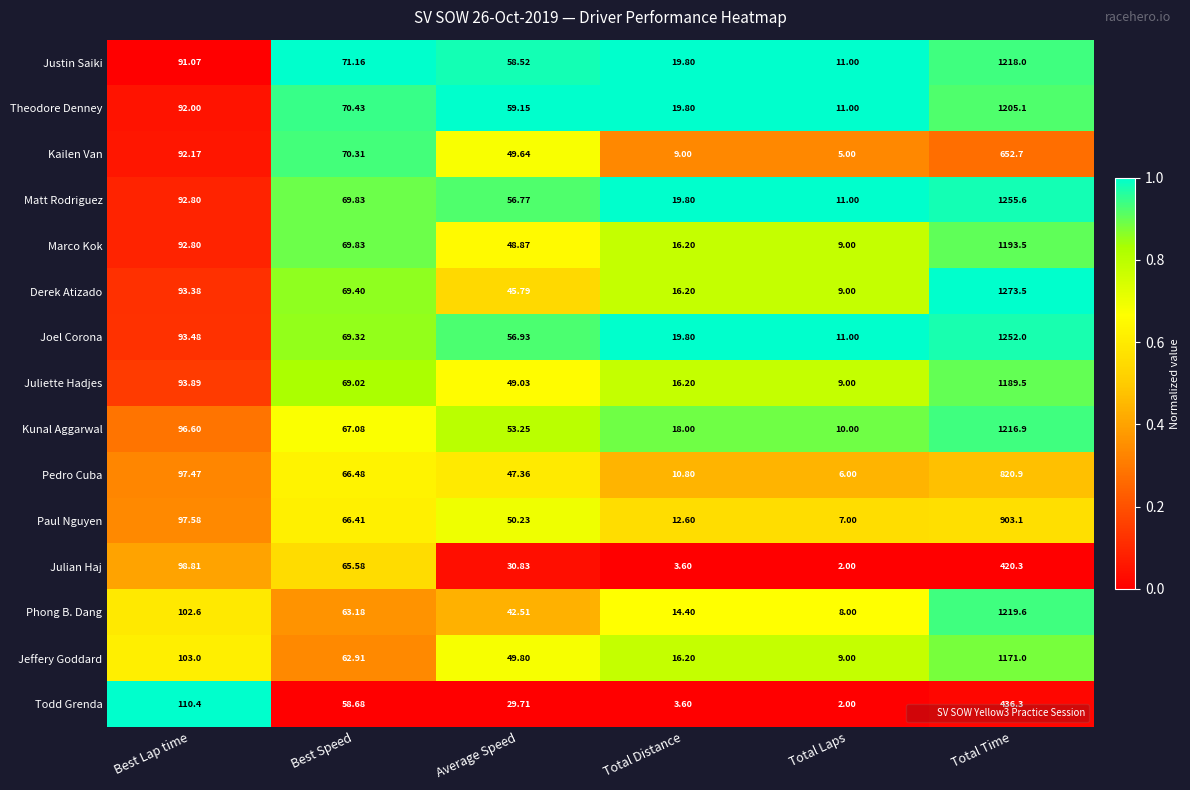

Which series has the largest range (max minus min)?

Derek Atizado